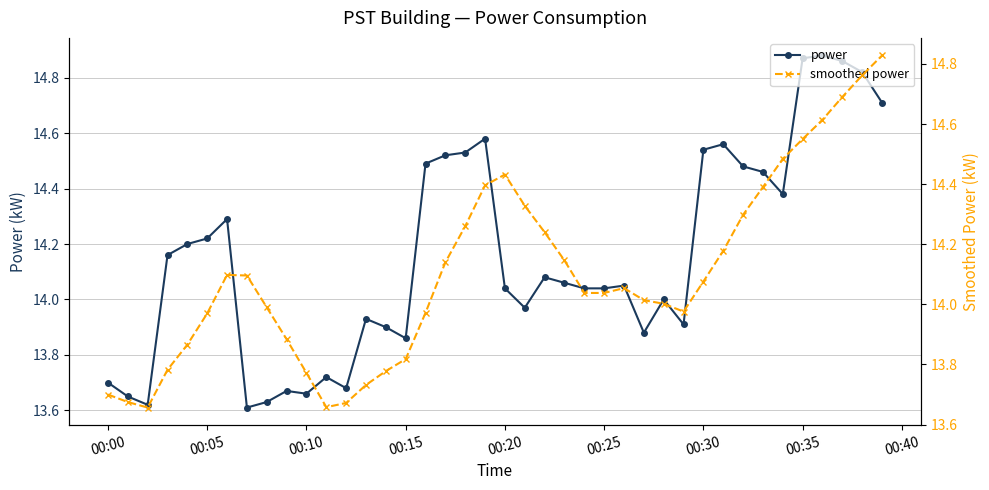

True or false: smoothed power has more than 2 points higher than both neighbors.

True